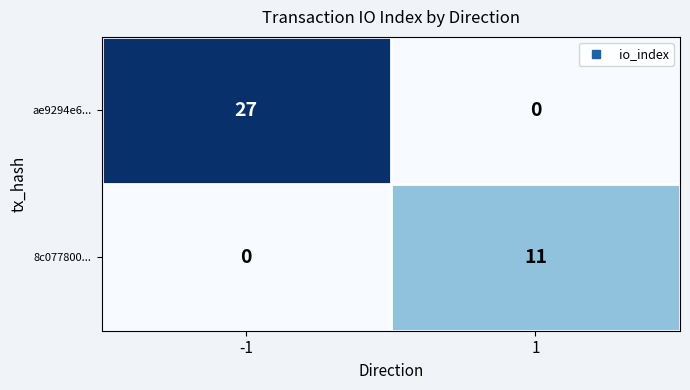

Which series has the largest total across all categories?

ae9294e6...